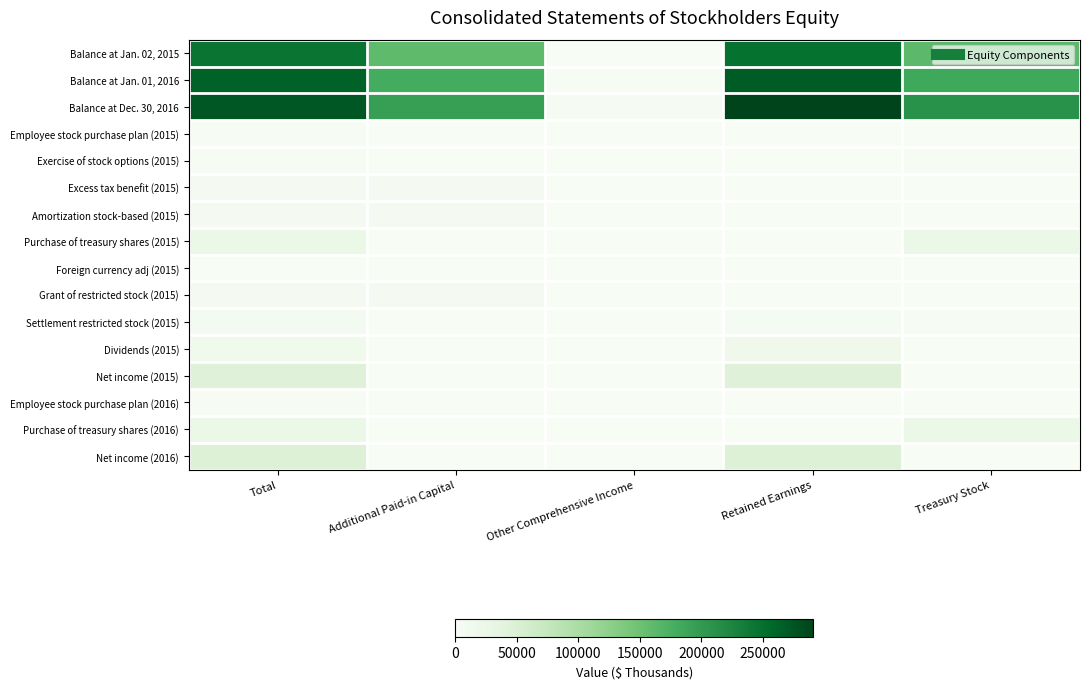

Which series has the largest total across all categories?

Balance at Dec. 30, 2016